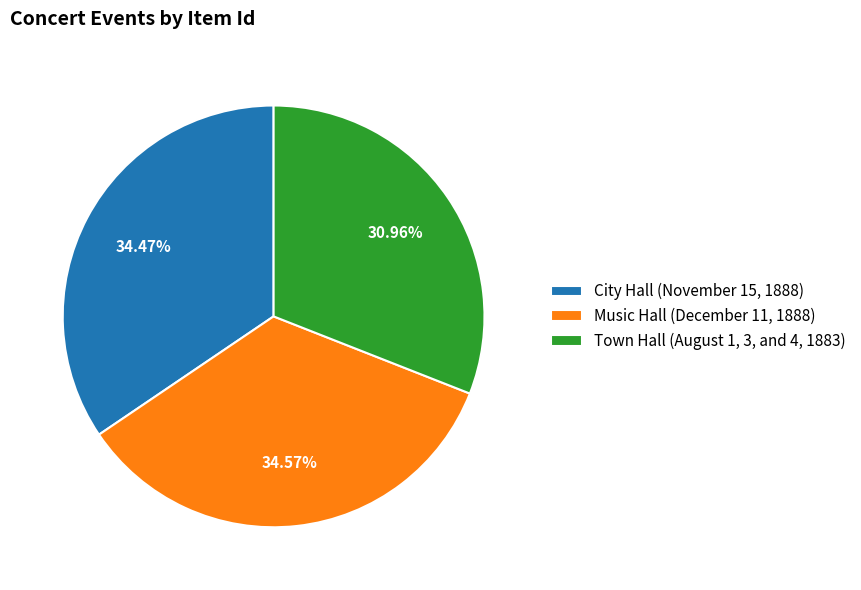

The Music Hall (December 11, 1888) slice represents 35% of the pie. True or false?

True